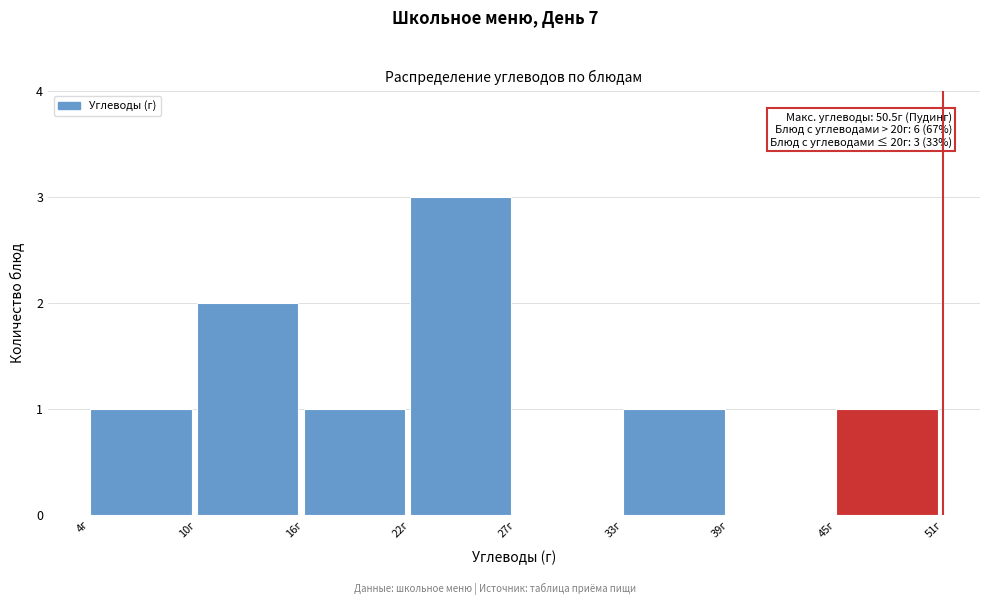

Over which range of the x-axis is the bar tallest?

22 to 27